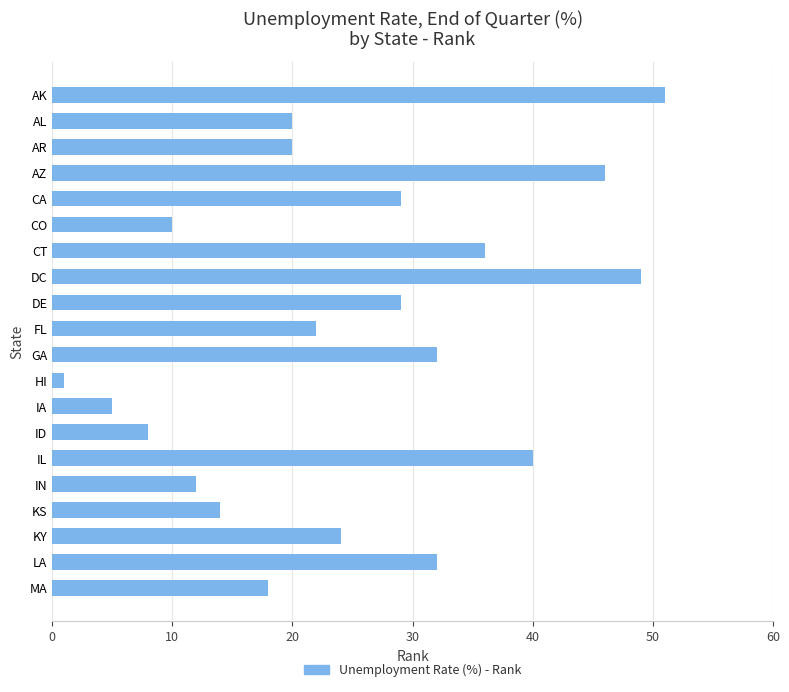

Reading bottom to top, what are all the values shown in this chart?

18	32	24	14	12	40	8	5	1	32	22	29	49	36	10	29	46	20	20	51